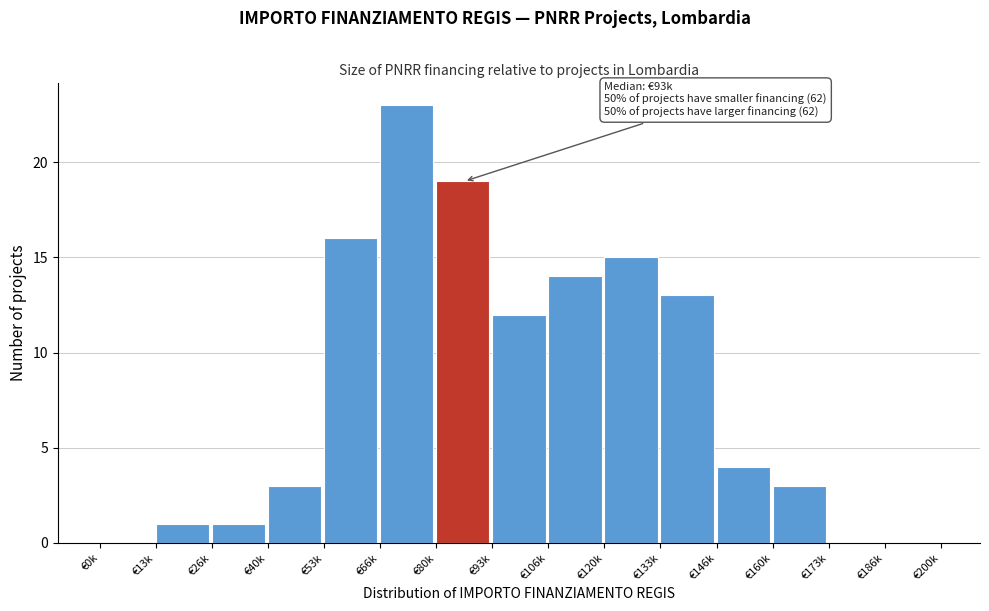

Reading left to right, list all the values displayed in this chart.

€0k=0	€13k=1	€26k=1	€40k=3	€53k=16	€66k=23	€80k=19	€93k=12	€106k=14	€120k=15	€133k=13	€146k=4	€160k=3	€173k=0	€186k=0